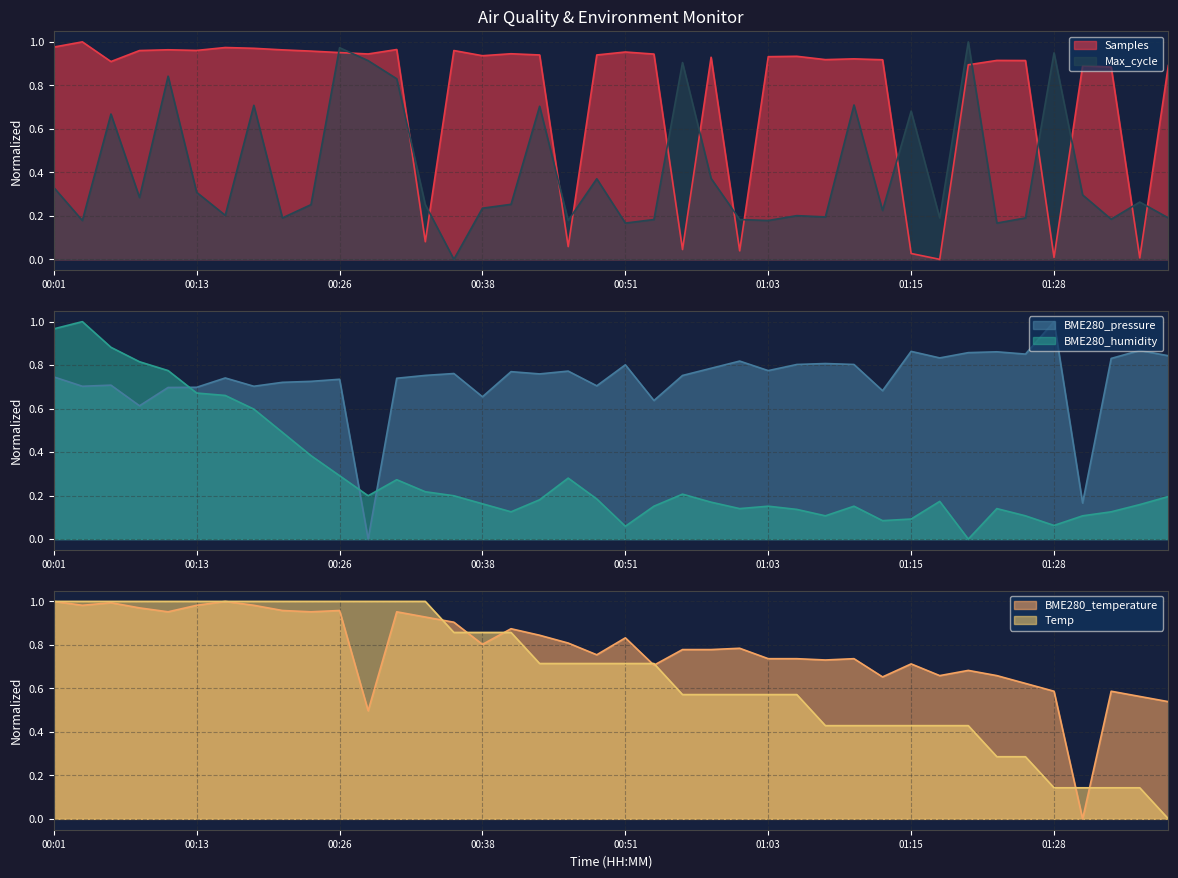

At 01:35, list the series in order from smallest to largest.

Samples, Temp, BME280_humidity, Max_cycle, BME280_temperature, BME280_pressure